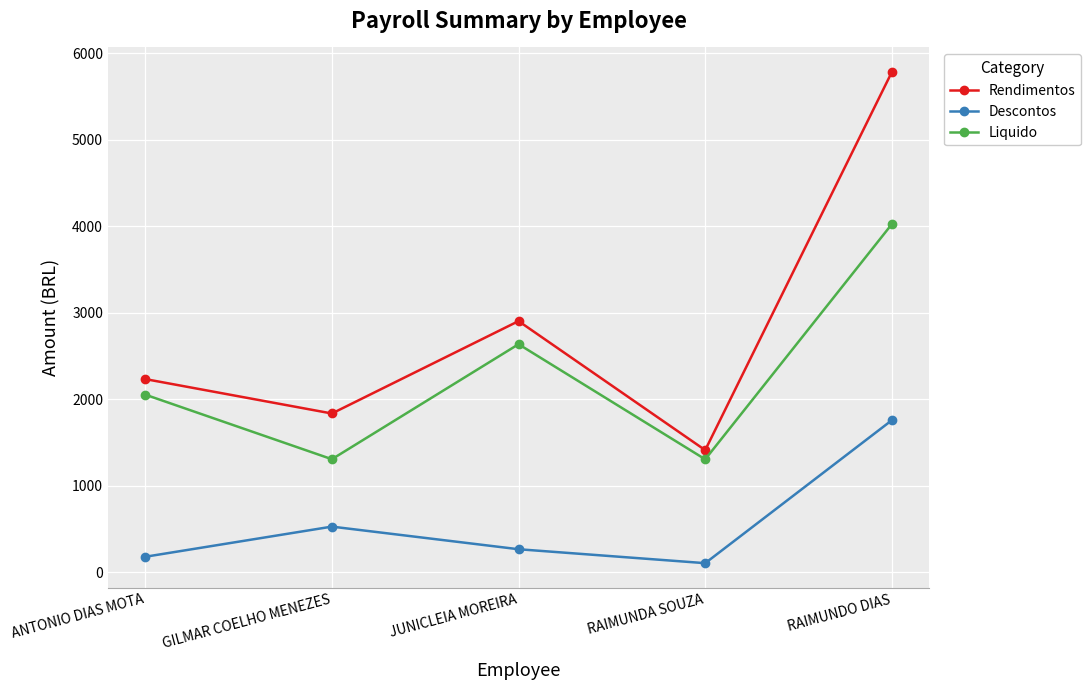

The value of Rendimentos at GILMAR COELHO MENEZES is 1835.6. True or false?

True